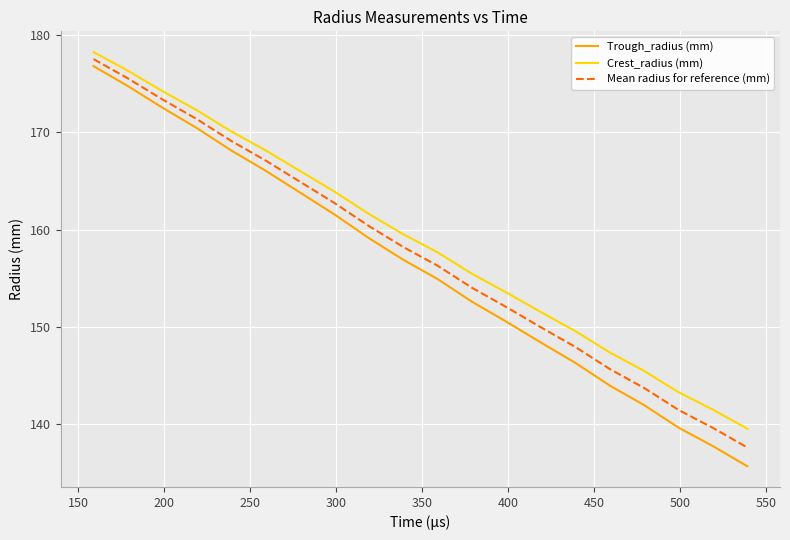

True or false: Trough_radius (mm) and Crest_radius (mm) cross at least once.

False